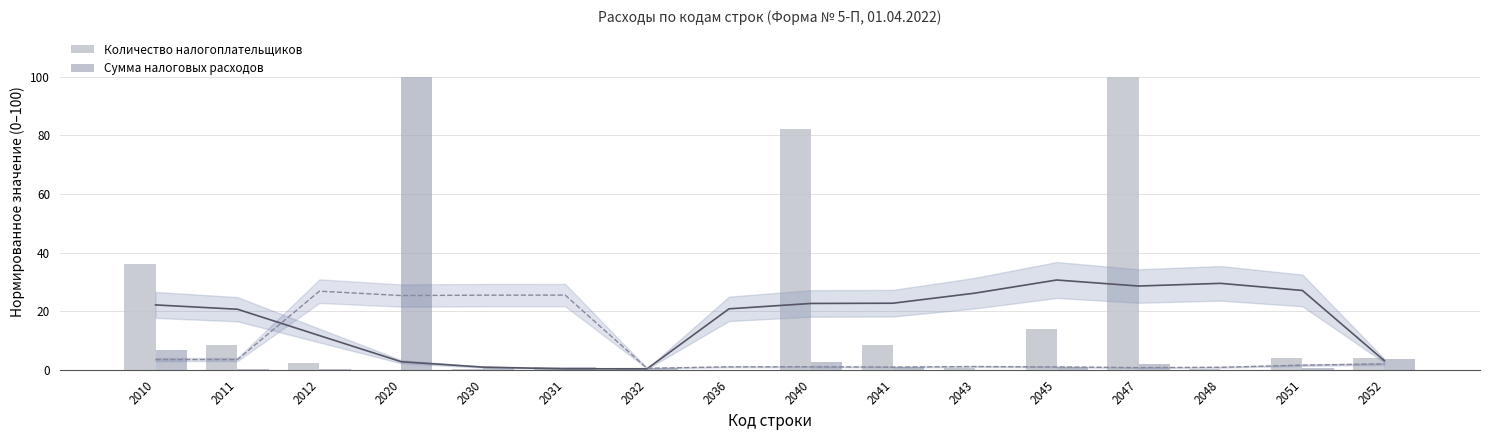

What is the value of the Количество налогоплательщиков bar at the 2nd from the left?

8.3